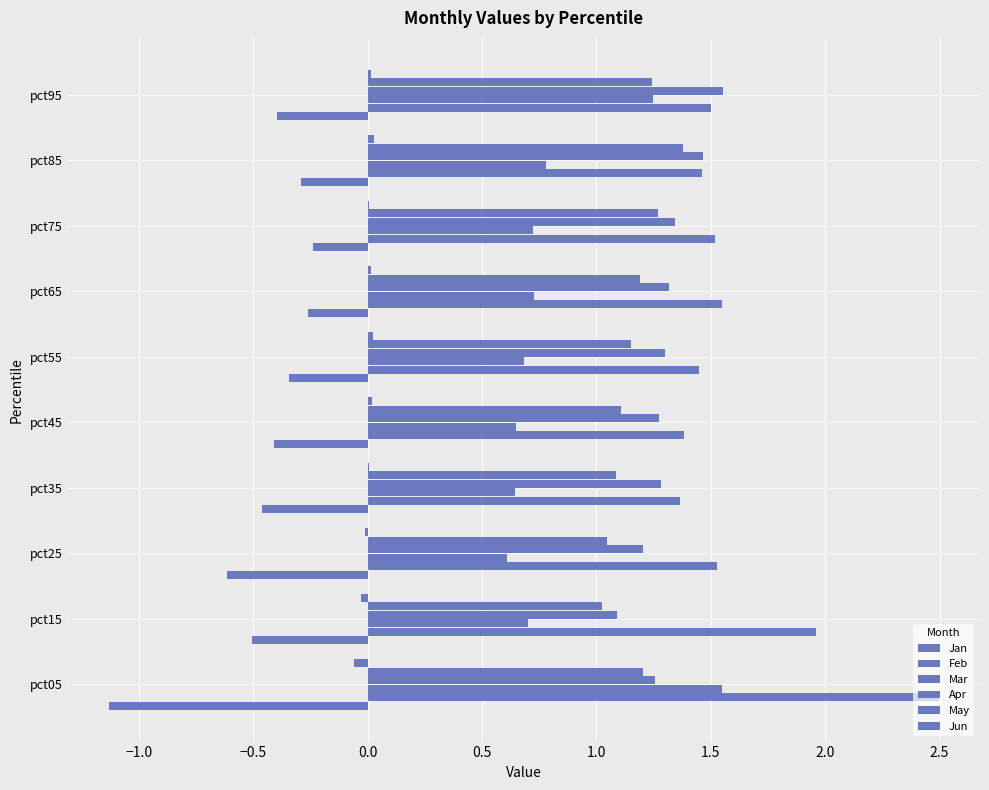

Count the number of categories in the chart.

10